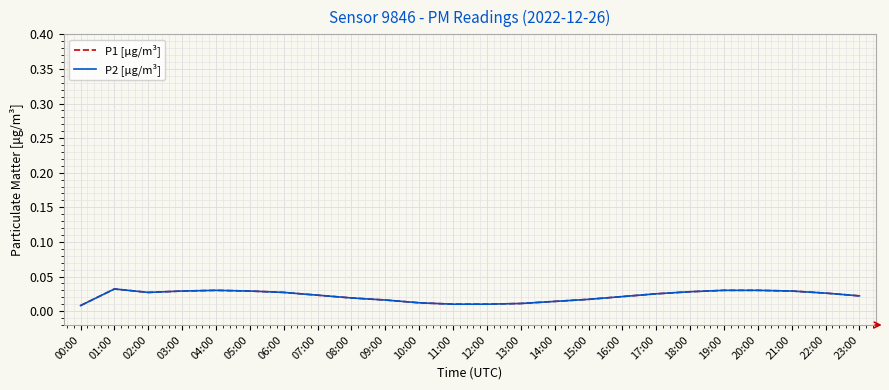

Does the chart have visible grid lines?

Yes